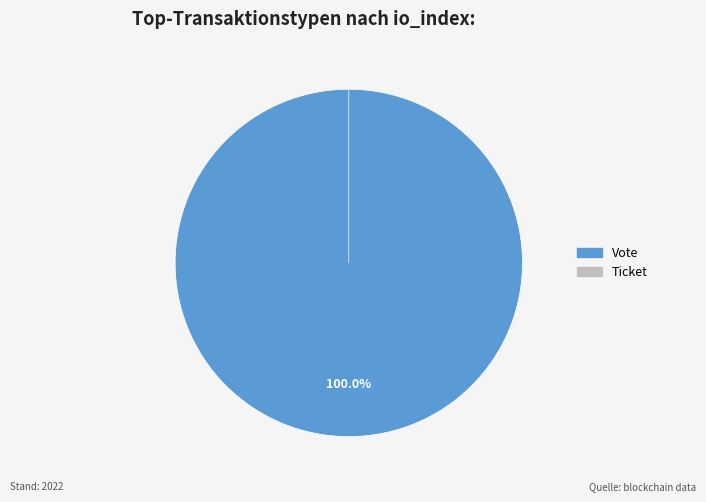

To the nearest percent, what percentage of the pie is Vote?

100%